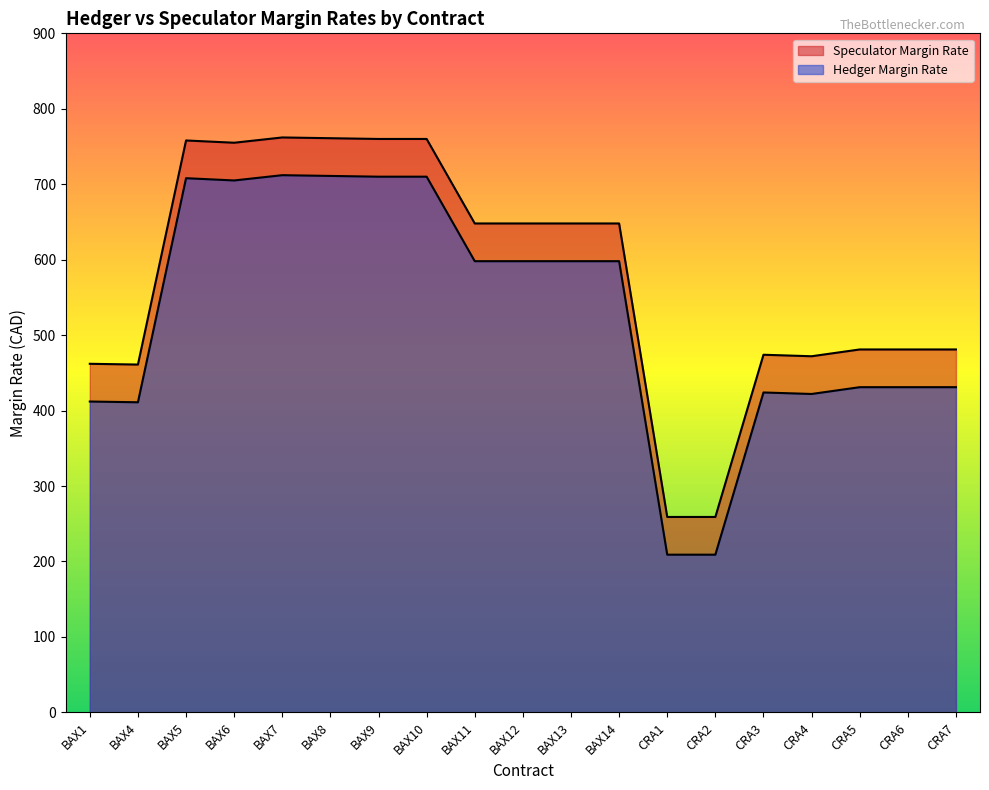

True or false: Speculator Margin Rate and Hedger Margin Rate intersect in this chart.

False